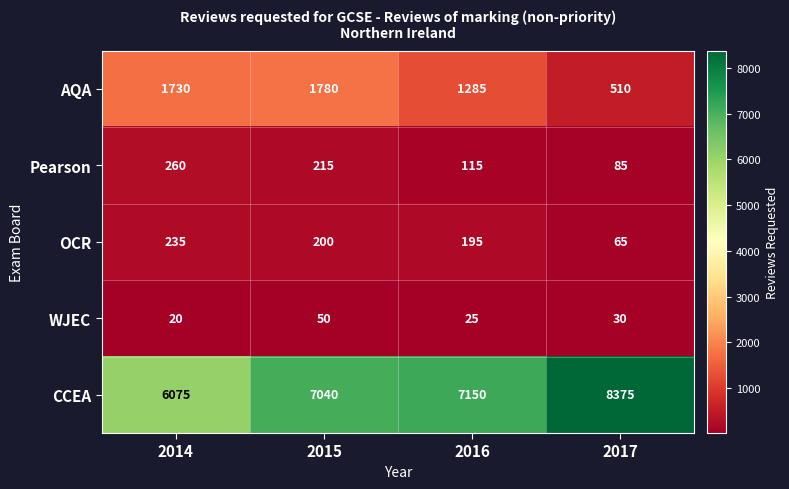

True or false: CCEA has a value of 5463 at 2017.

False